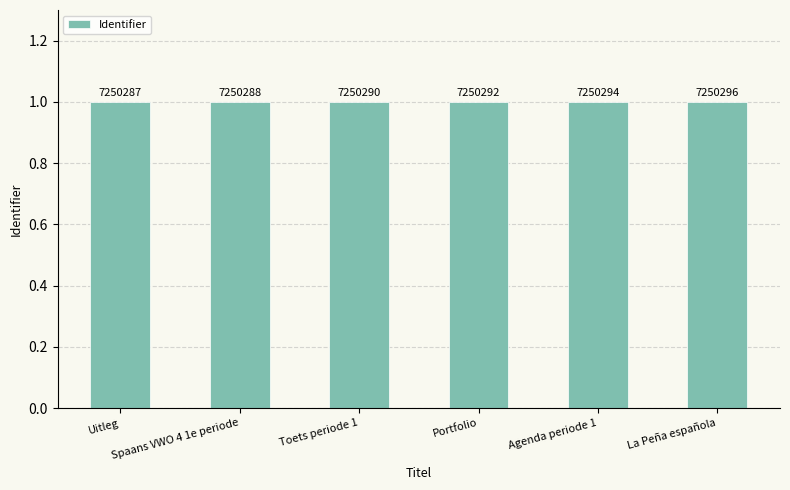

Which has a higher value, Toets periode 1 or La Peña española?

La Peña española